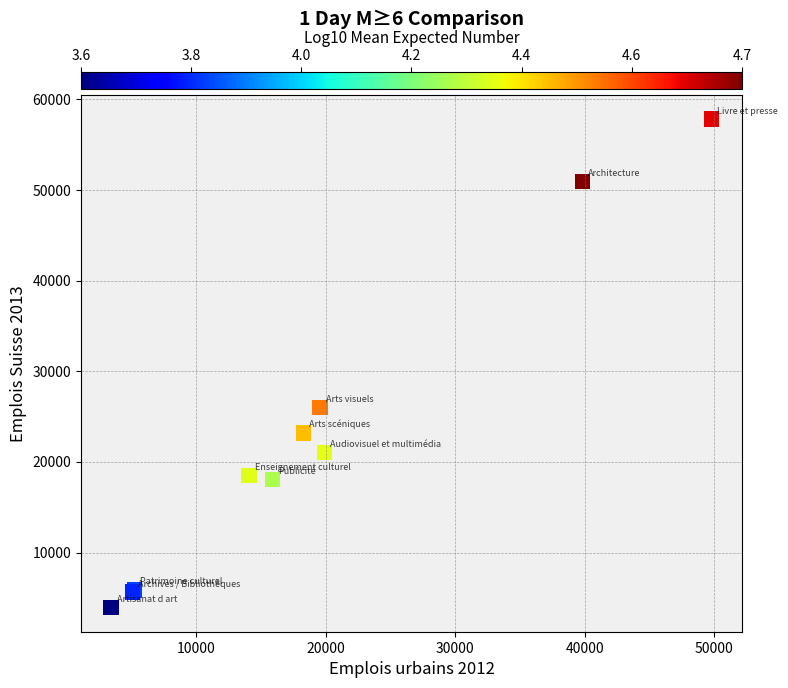

What Y value in the scatter plot is closest to 30892?

26000